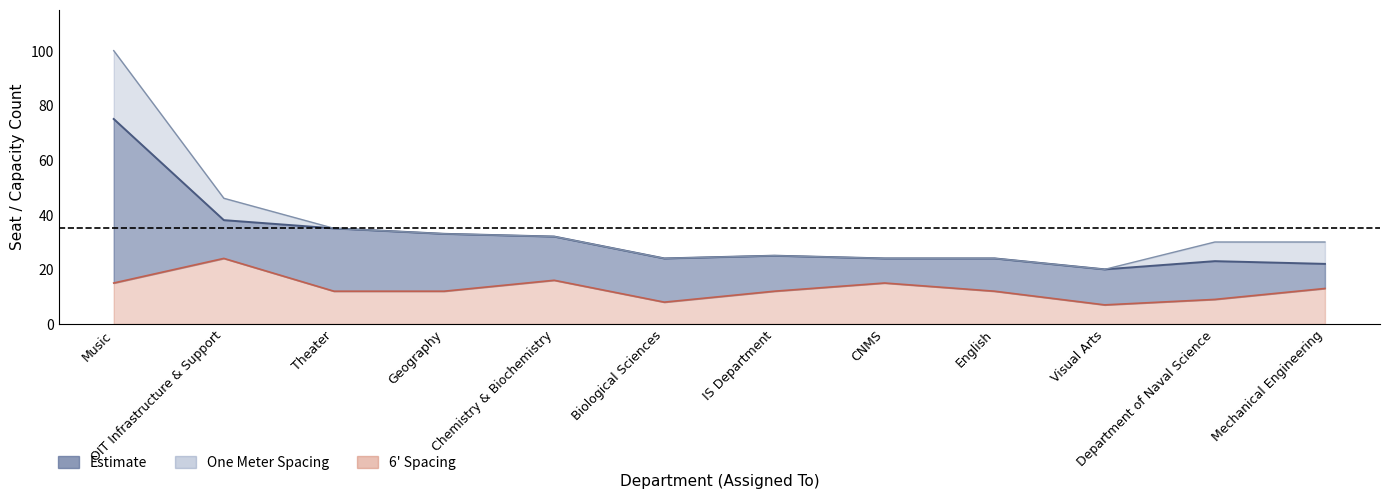

Where is the first local maximum for # seats with one meter spacing?

IS Department